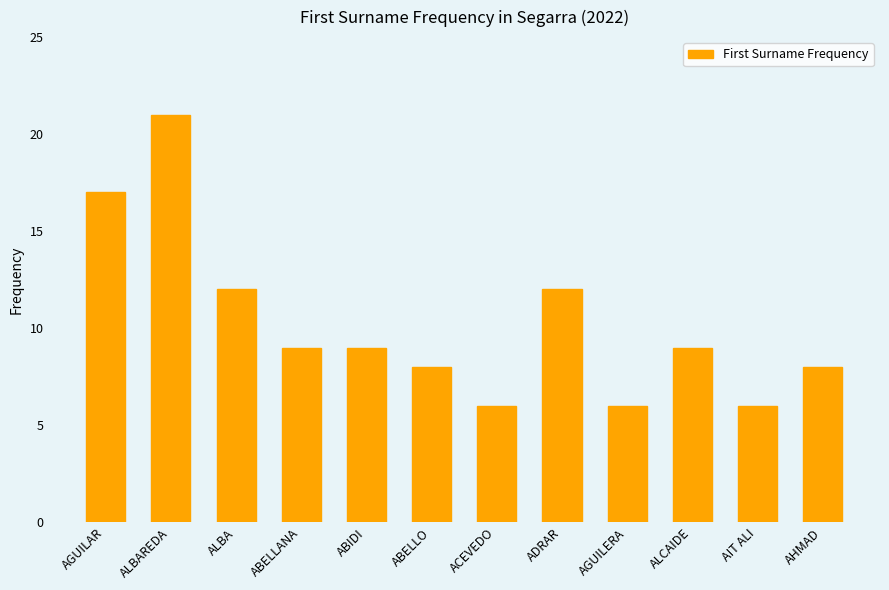

What is the smallest value displayed?

6